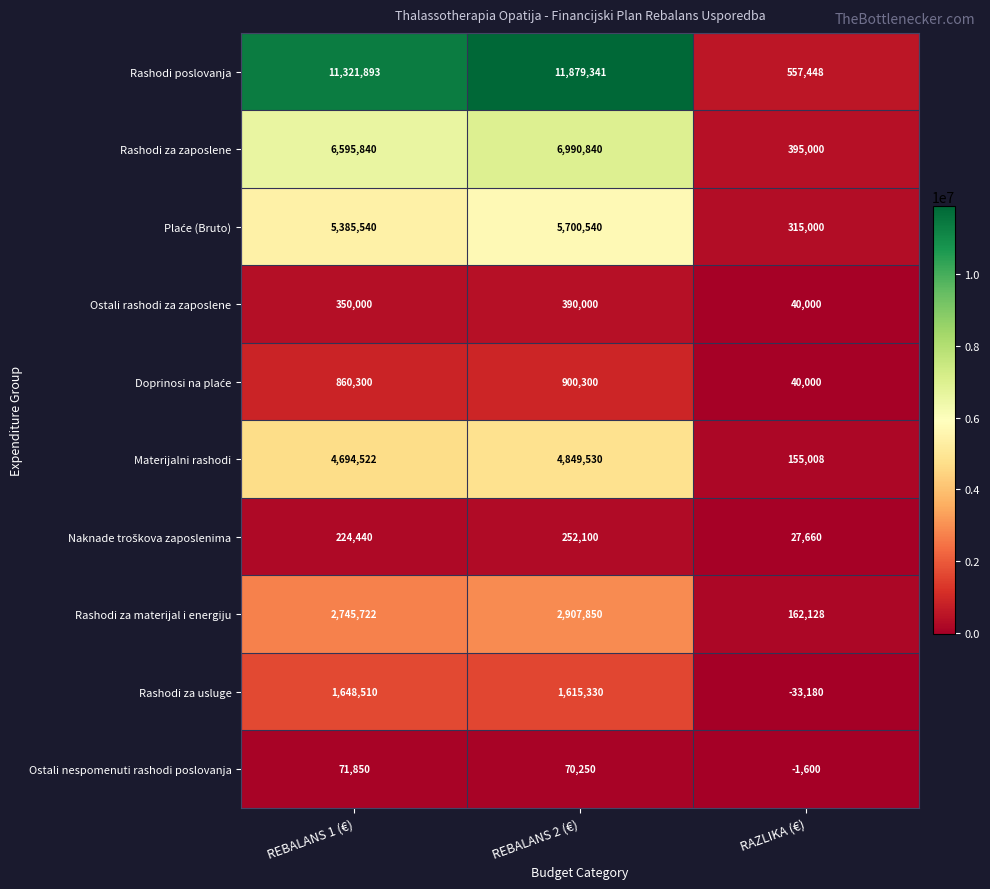

How many series are shown in this chart?

10